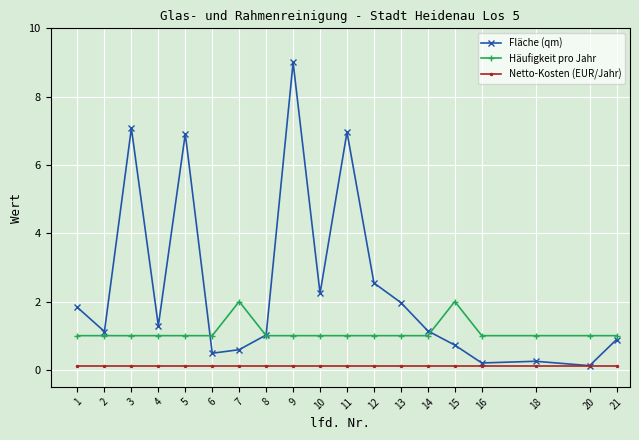

True or false: Fläche (qm) has more than 0 points higher than both neighbors.

True